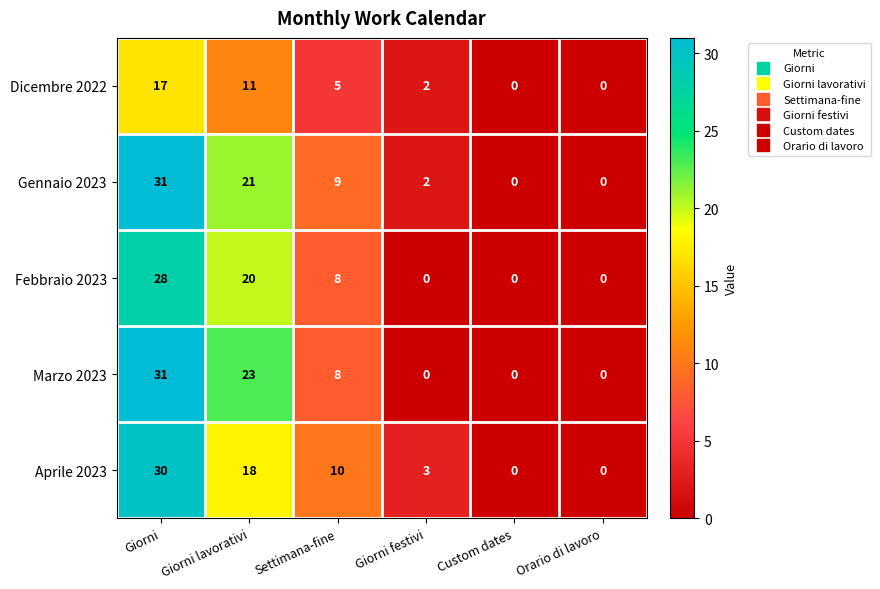

What is the difference between the highest and lowest values at Giorni lavorativi?

12